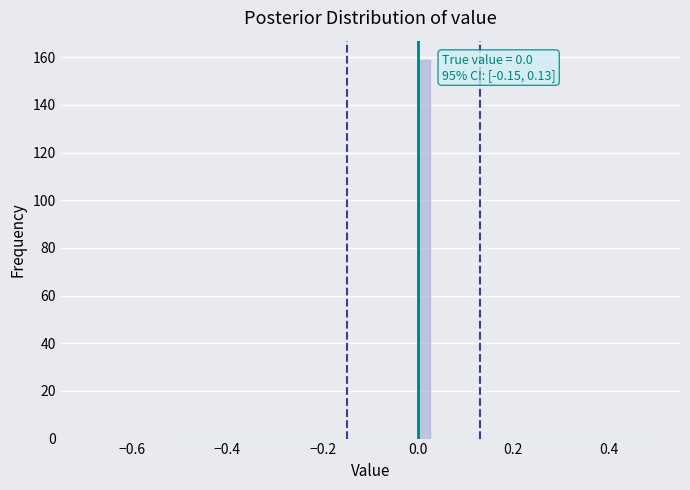

Around what value on the x-axis is the tallest bar? Give the approximate position of its centre, as read against the axis.

0.02